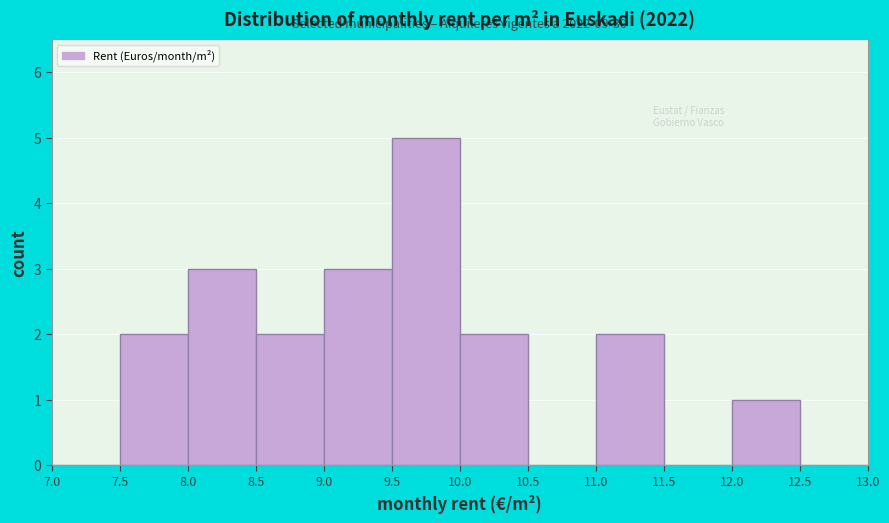

Over which range of the x-axis is the bar tallest?

9.5 to 10.0